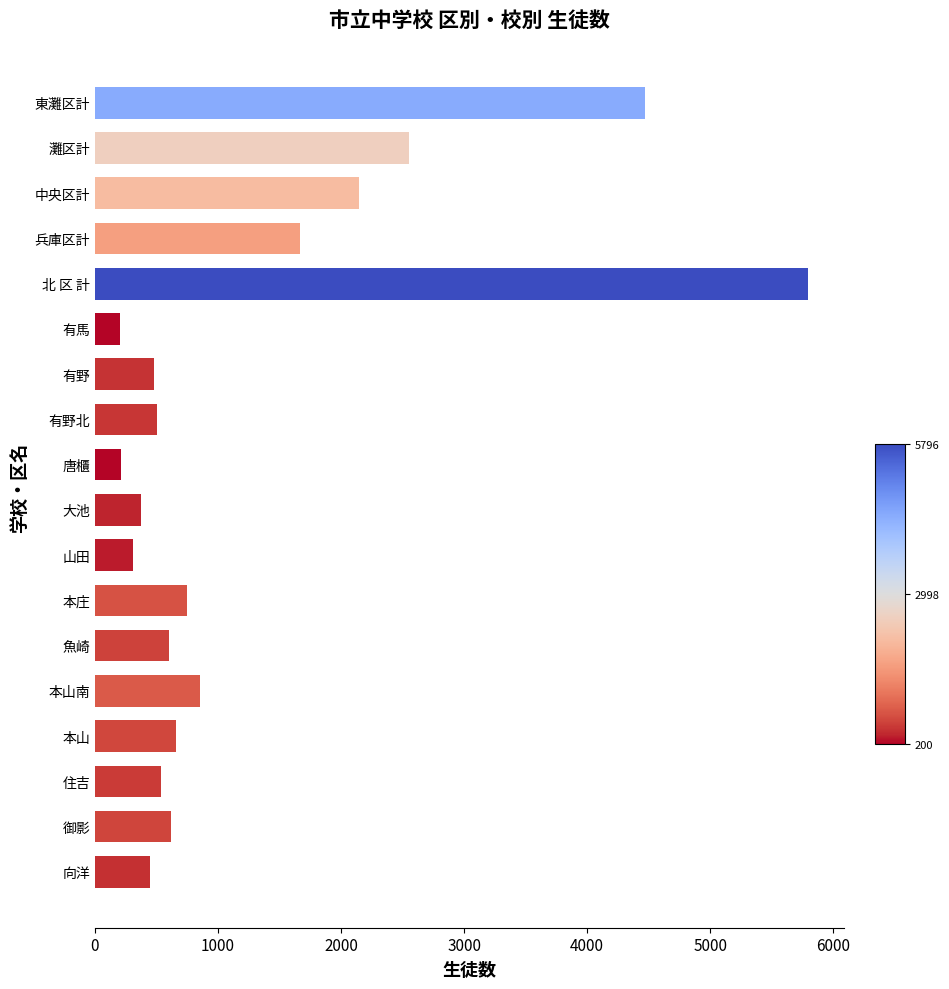

What is the sum of the values at 東灘区計 and 北 区 計?

10264